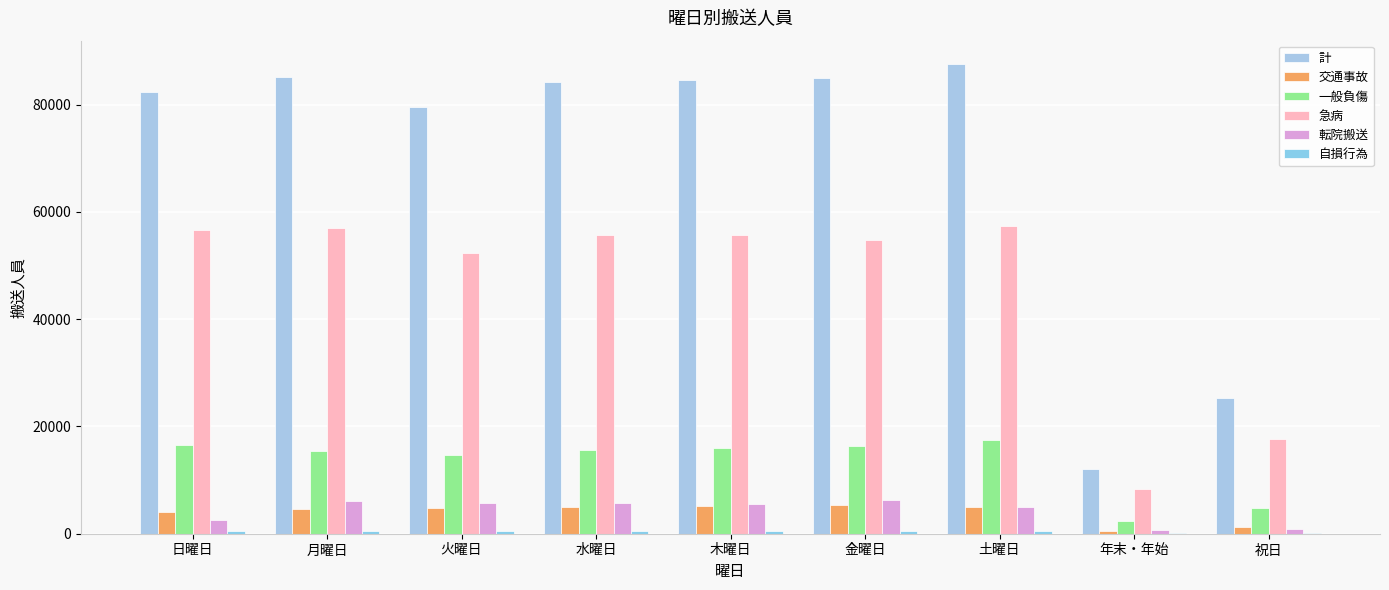

True or false: 計 has a value of 129932 at 日曜日.

False